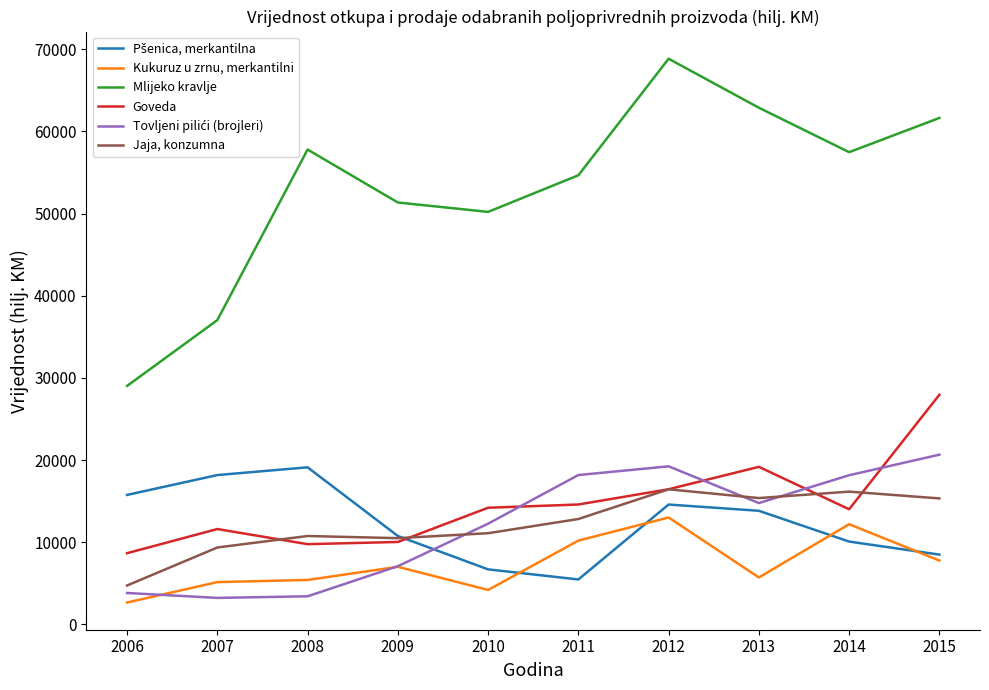

True or false: Mlijeko kravlje and Kukuruz u zrnu, merkantilni cross at least once.

False